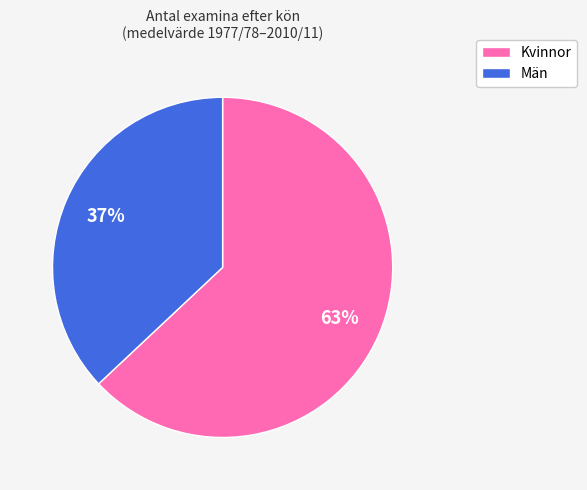

Count the number of slices in the pie.

2